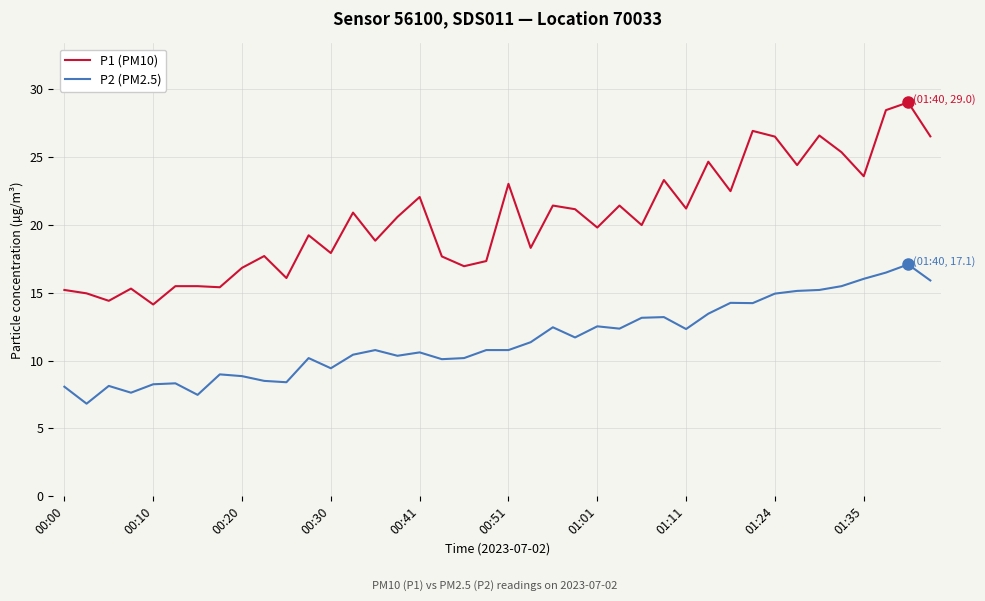

Does the chart display data point markers on the line(s)?

No